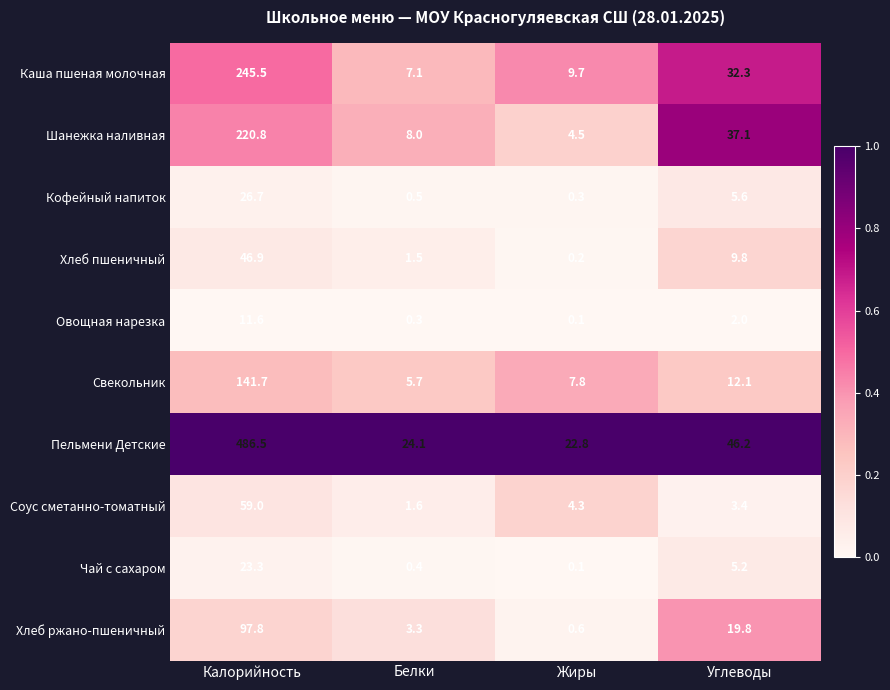

What is the spread (max minus min) of values at Калорийность?

474.9